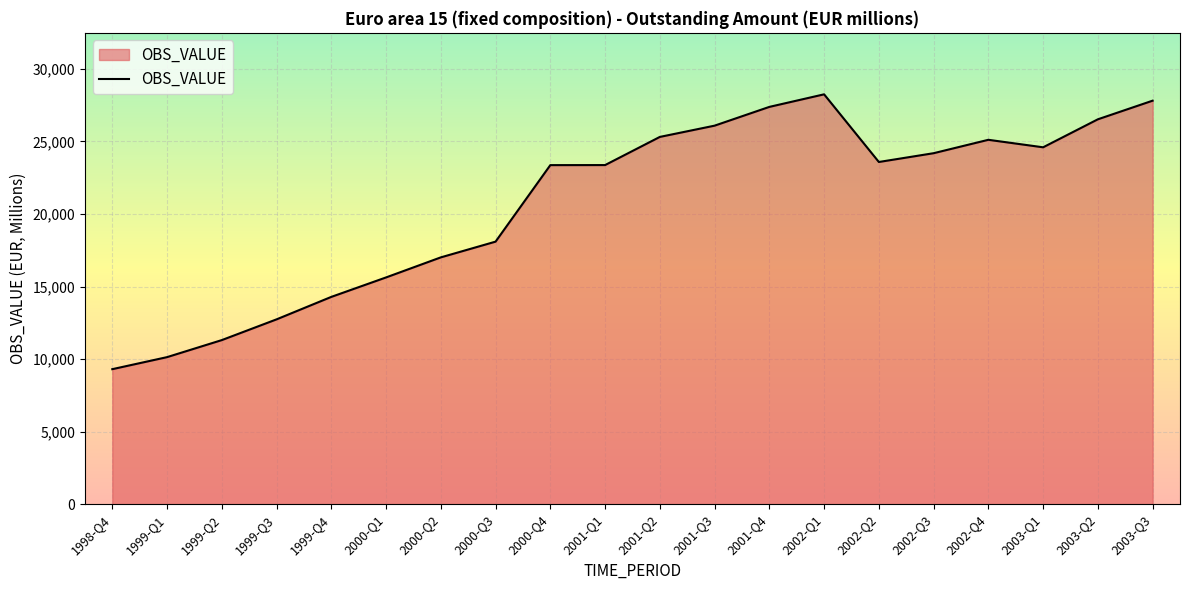

What is the difference between the maximum and minimum values?

18943.5